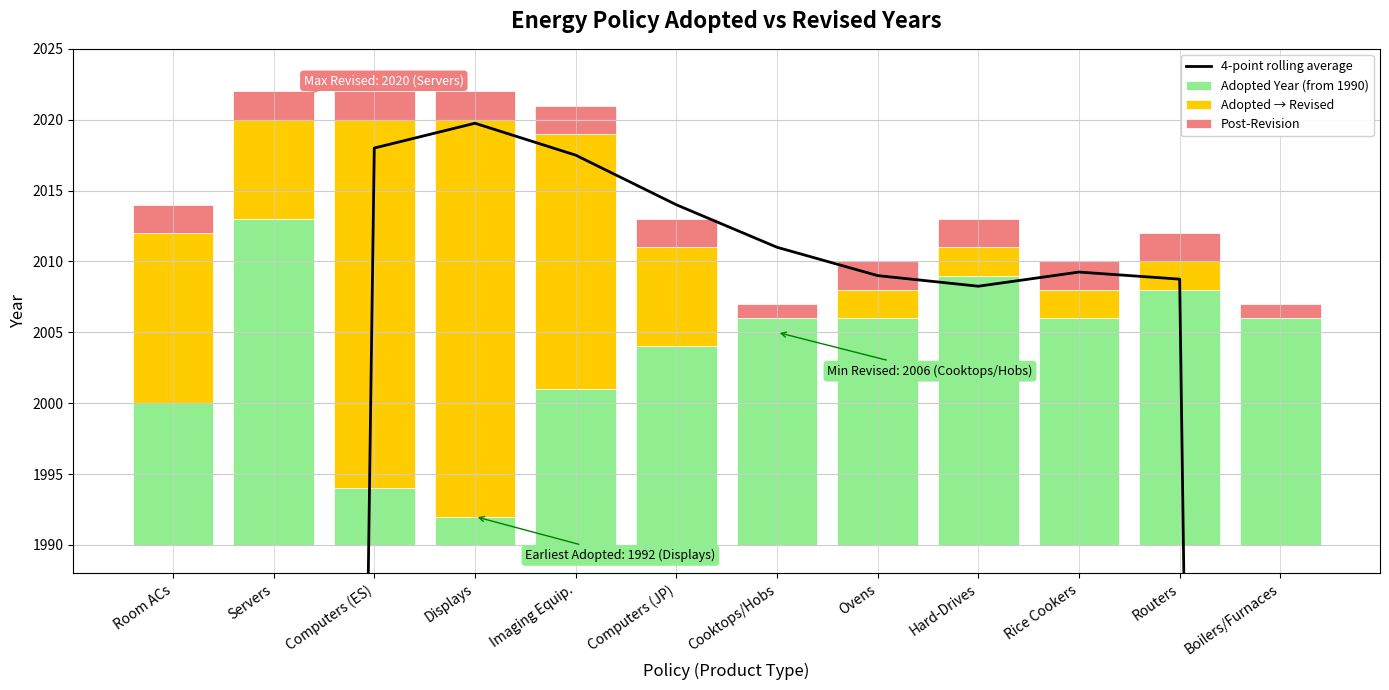

Does the chart contain any negative values?

No